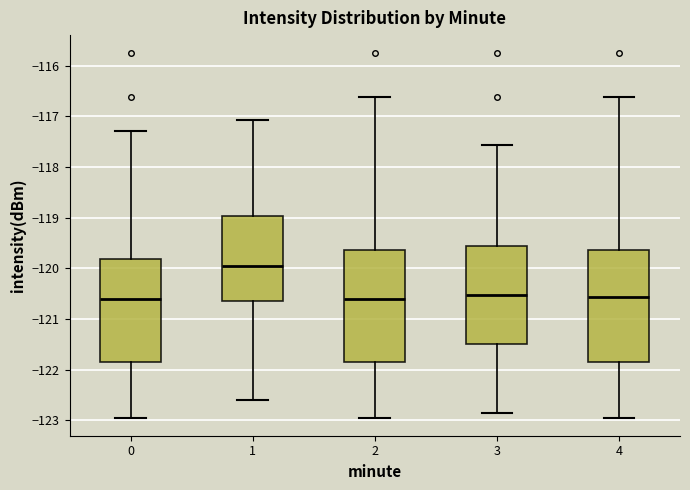

Reading left to right, transcribe this box plot: for each box, give where its median line is, the range the box spans, and where its two whiskers end, as read against the y-axis. The values are not printed on the chart, so give them approximately, as read against the axis.

0: median -120.6, box -121.9 to -119.8, whiskers -122.9 to -117.3
1: median -119.9, box -120.6 to -119.0, whiskers -122.6 to -117.1
2: median -120.6, box -121.9 to -119.6, whiskers -122.9 to -116.6
3: median -120.5, box -121.5 to -119.6, whiskers -122.8 to -117.6
4: median -120.6, box -121.9 to -119.6, whiskers -122.9 to -116.6